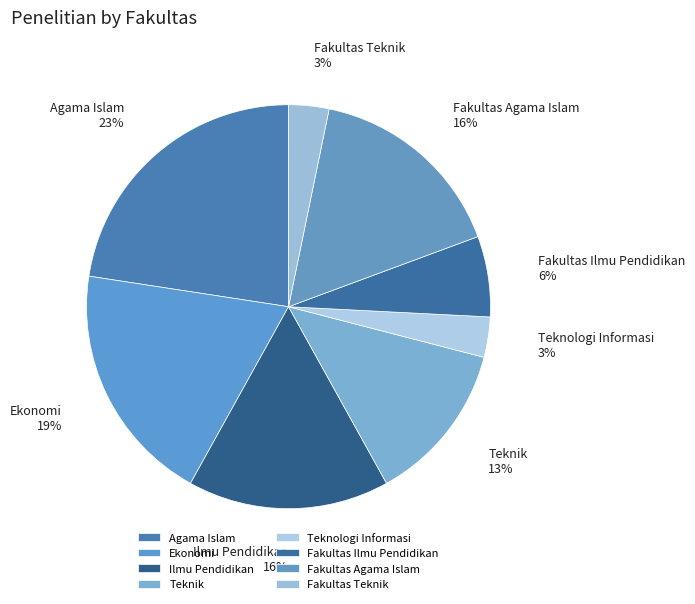

Which category has the biggest portion of the pie?

Agama Islam